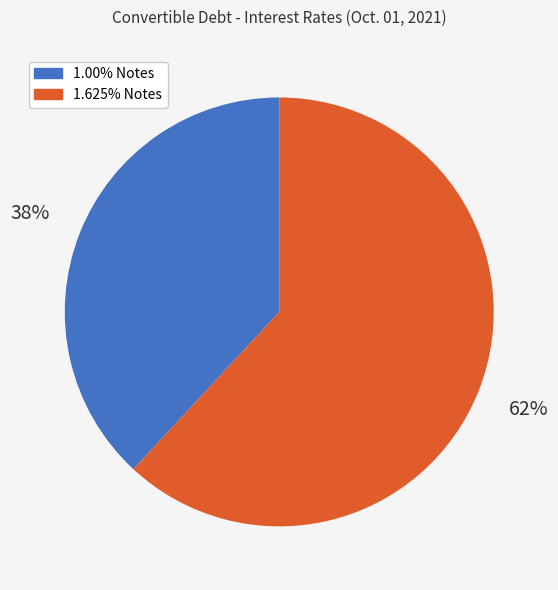

To the nearest percent, what portion does 1.625% Notes represent?

62%